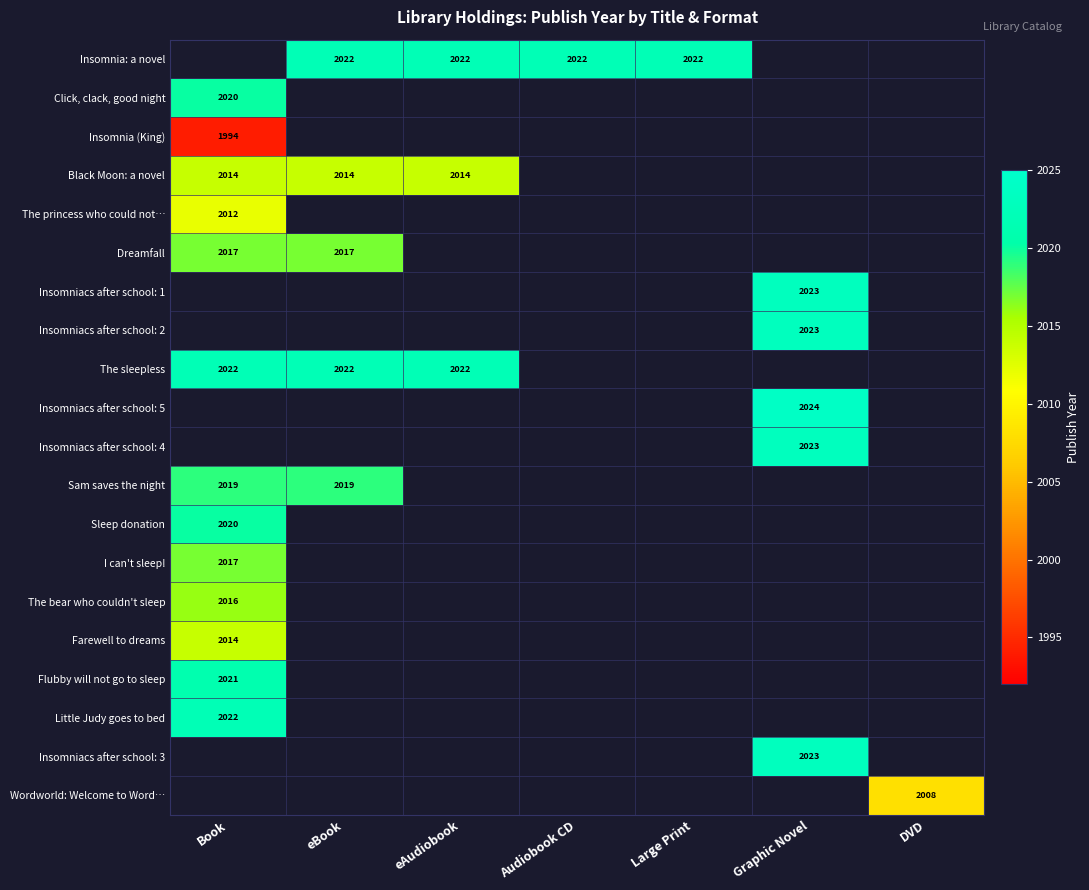

Which category has the highest value in the Click, clack, good night series?

Book